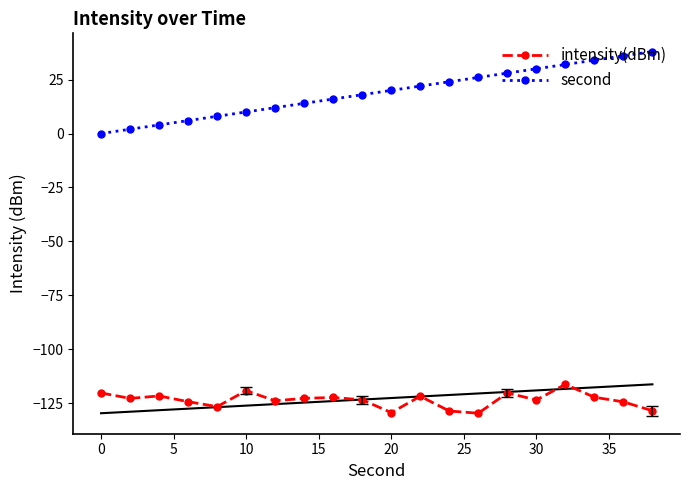

True or false: second has more than 2 interior local peaks.

False